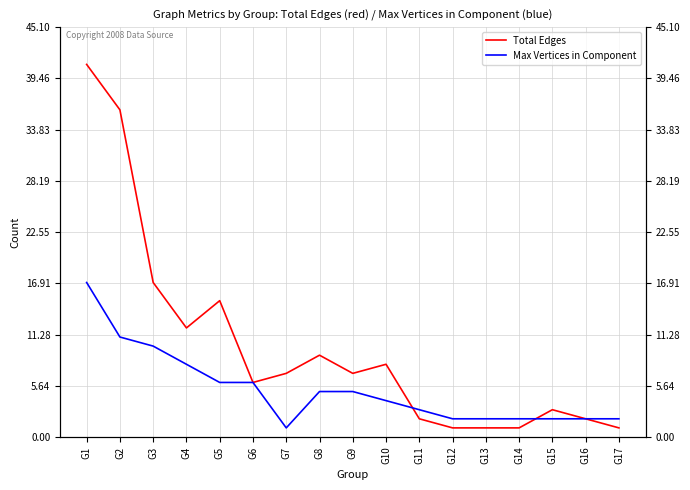

How many series are shown in this chart?

2